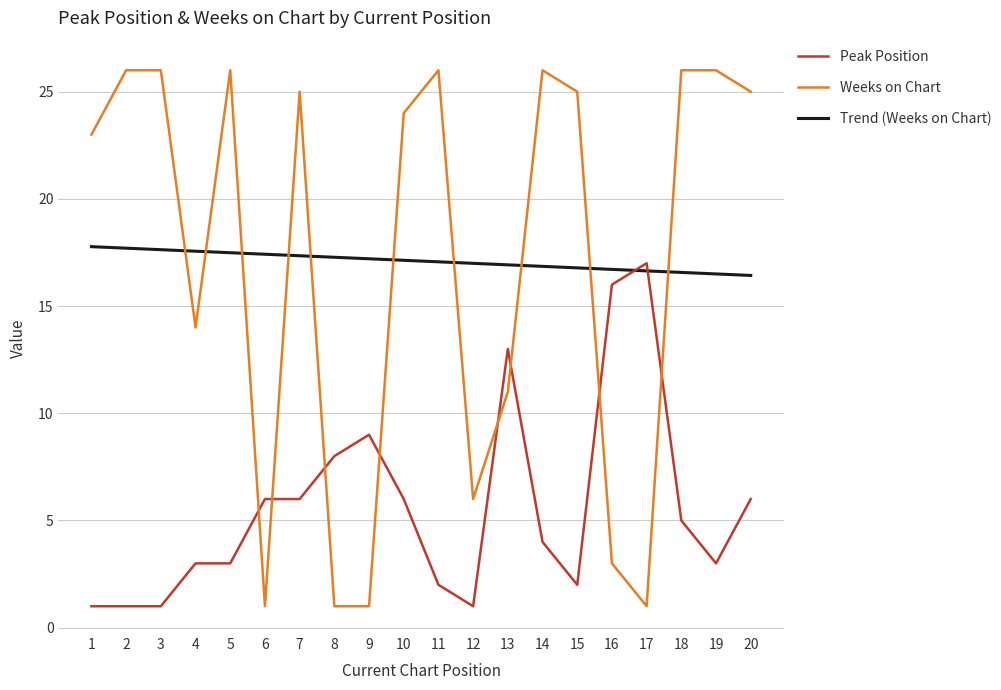

What is the difference between the second highest and second lowest values in the Weeks on Chart series?

25.0